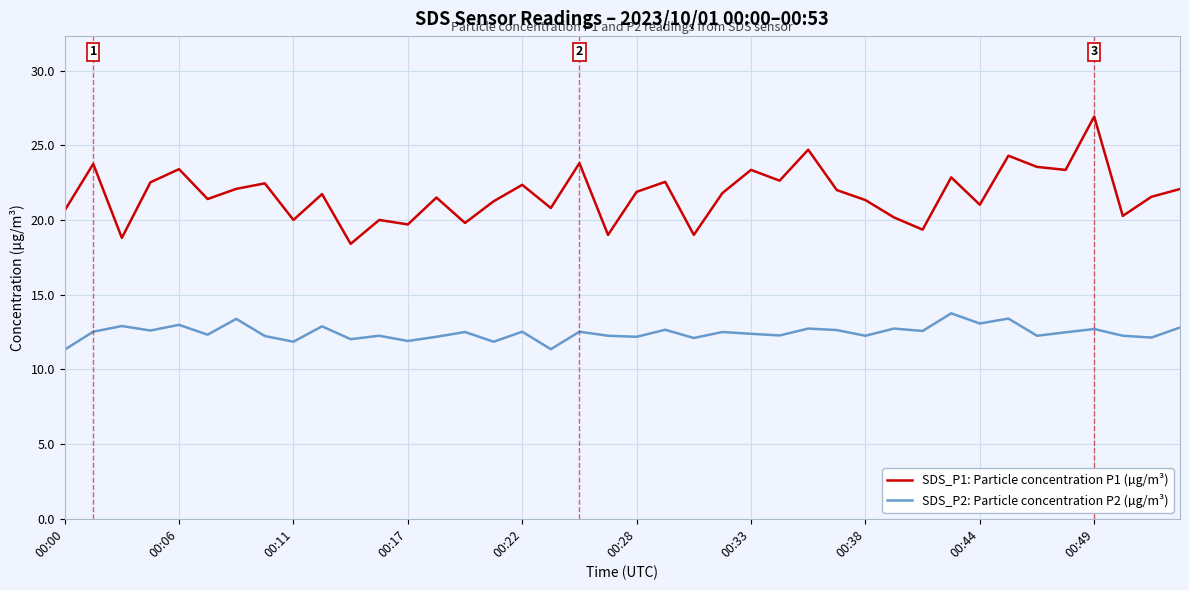

List the series in order of their overall mean, lowest first.

SDS_P2: Particle concentration P2 (µg/m³), SDS_P1: Particle concentration P1 (µg/m³)